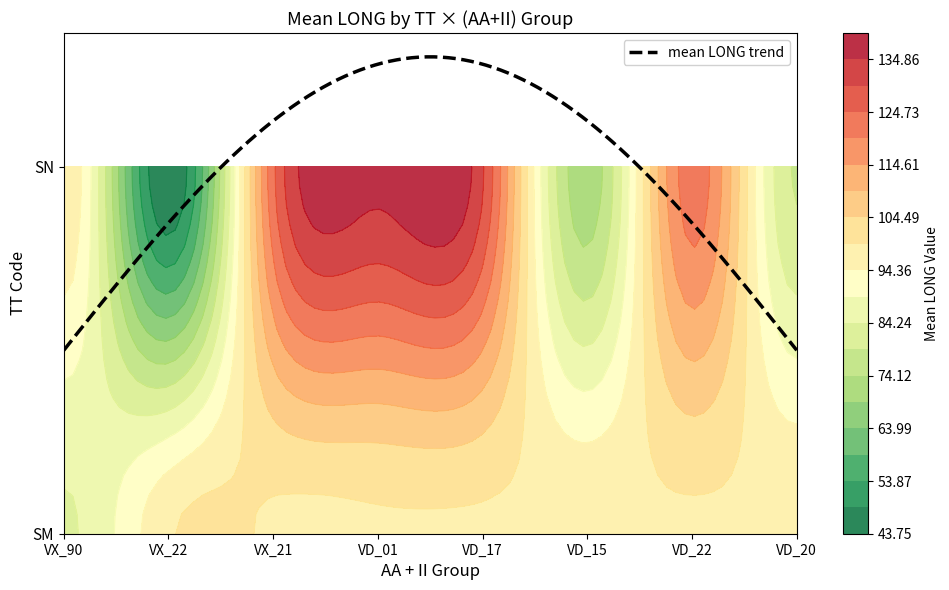

At which category does the chart reach its minimum across all series?

2